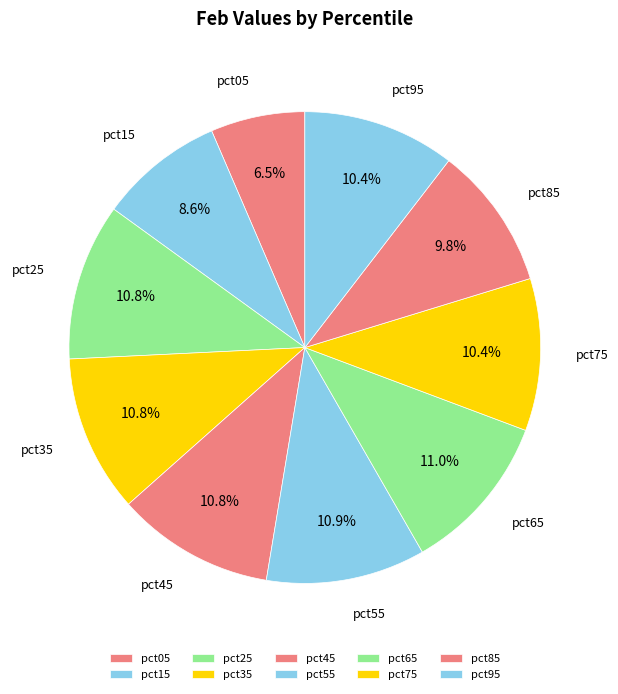

How many segments does this pie chart have?

10